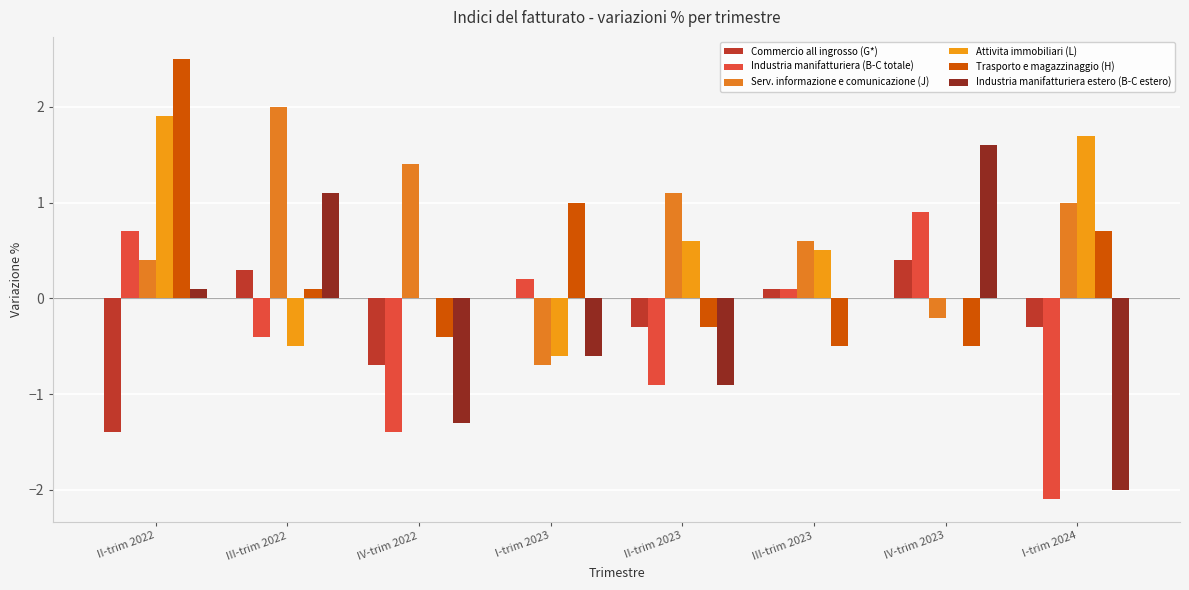

How many groups of bars are there?

8